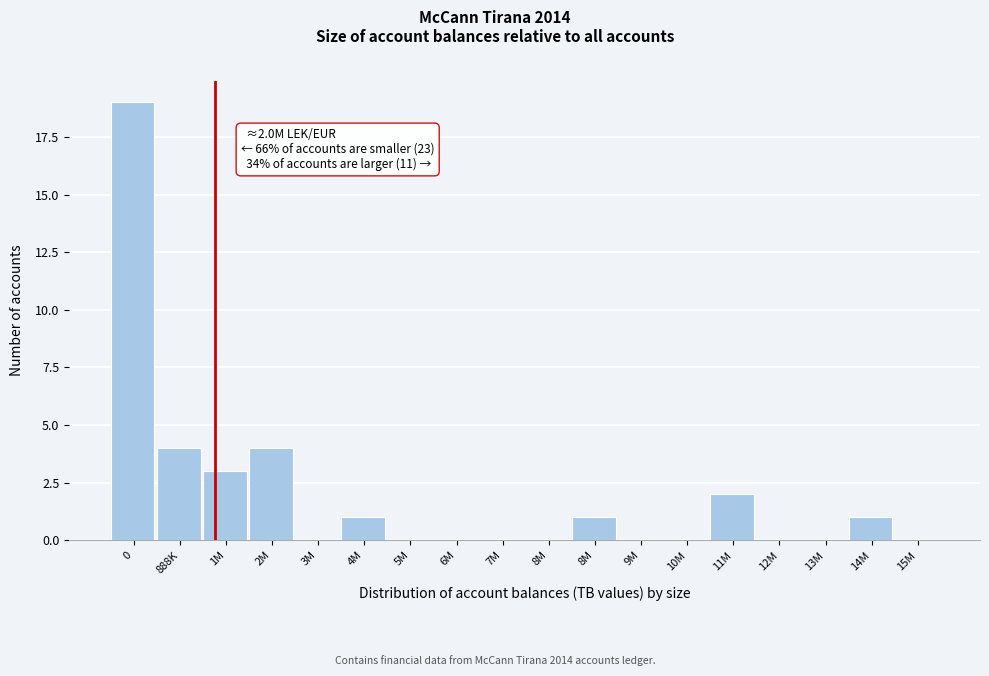

Count the number of categories in the chart.

18